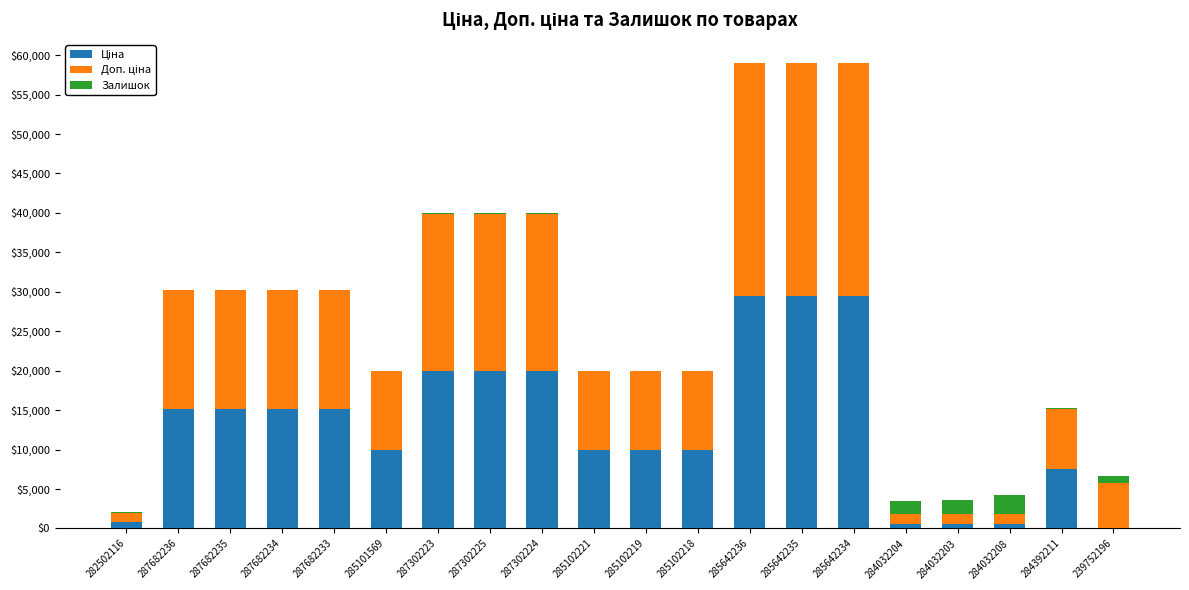

Are the bars horizontal?

No